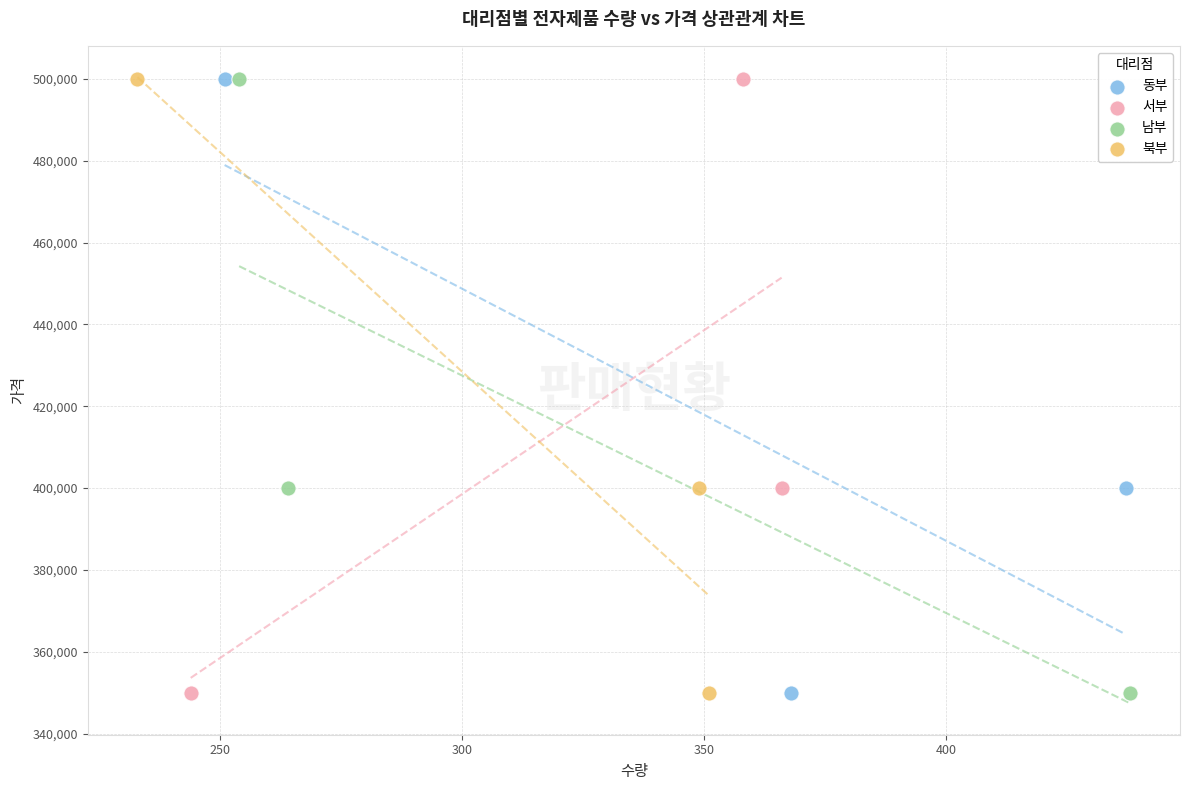

What are all the series names shown in the legend?

동부, 서부, 남부, 북부